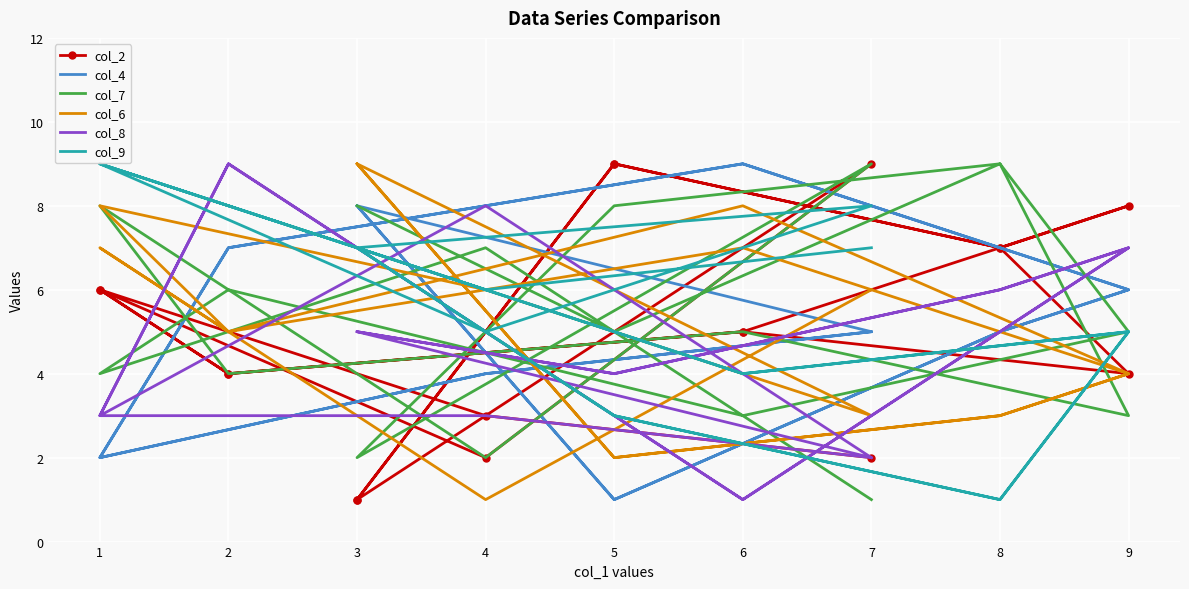

Is it true that col_9 equals 3 at 5?

True